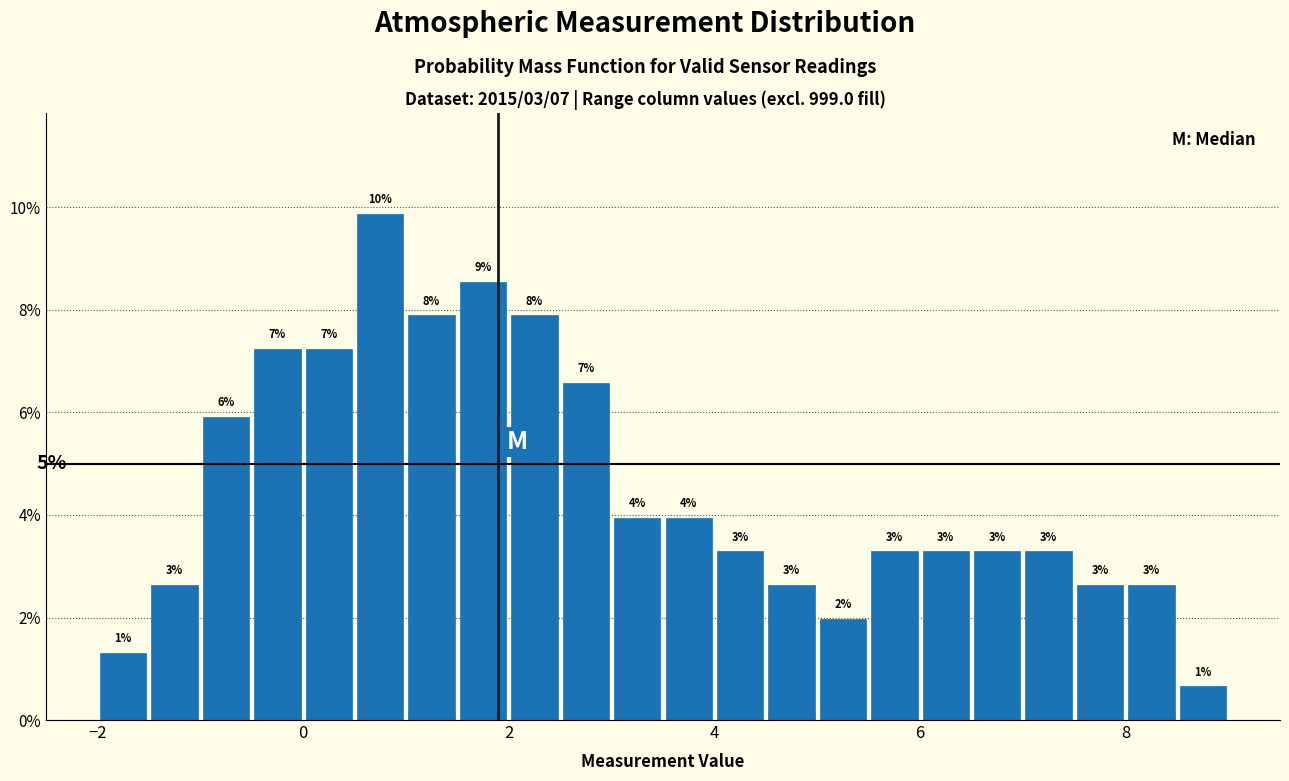

Read against the x-axis, roughly where is the centre of the tallest bar?

0.8